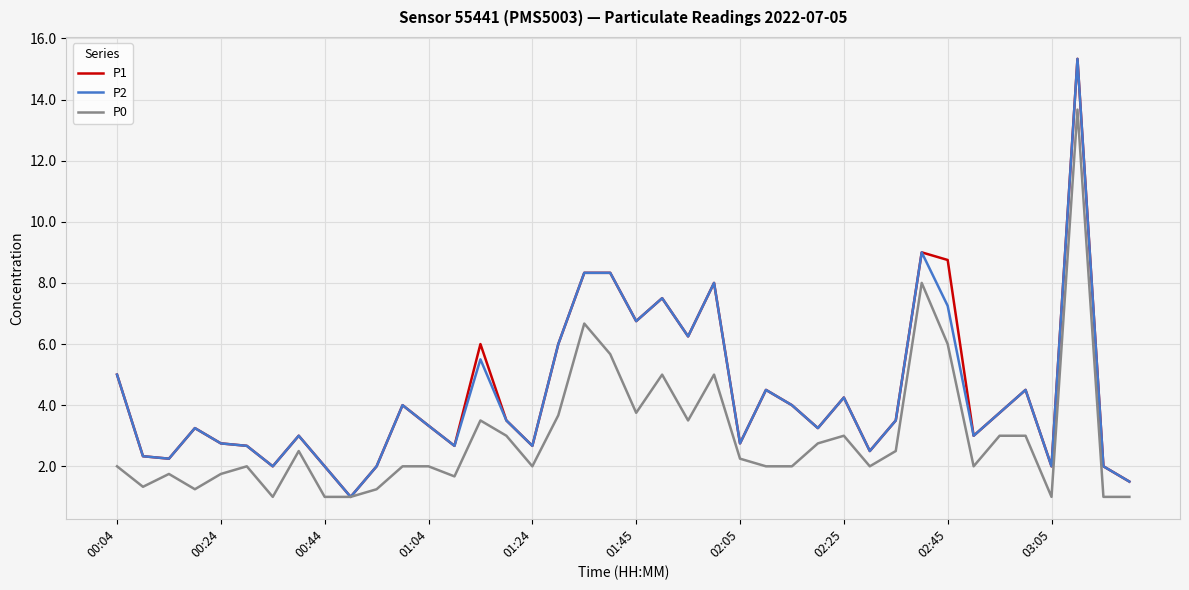

What is the maximum value shown in the chart?

15.3